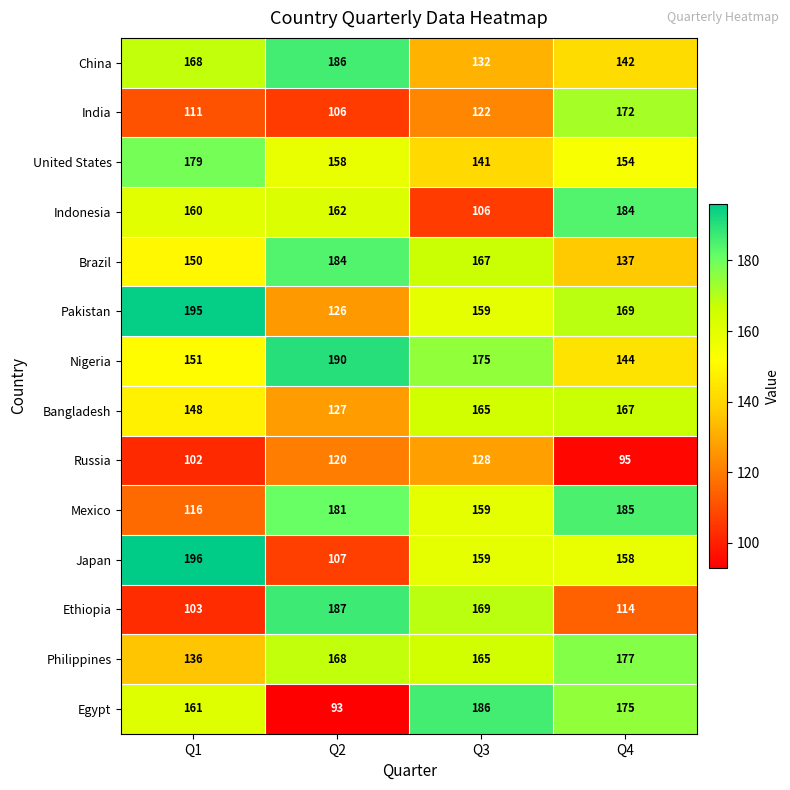

What is the greatest value displayed?

196